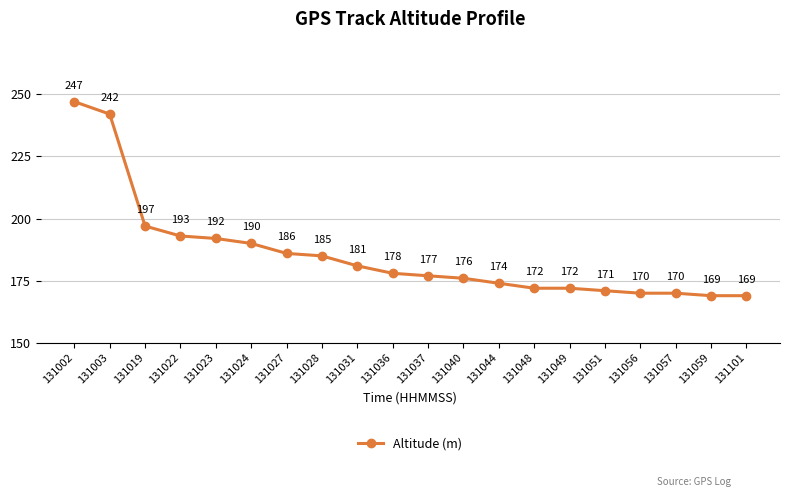

What is the approximate value at 131031?

181